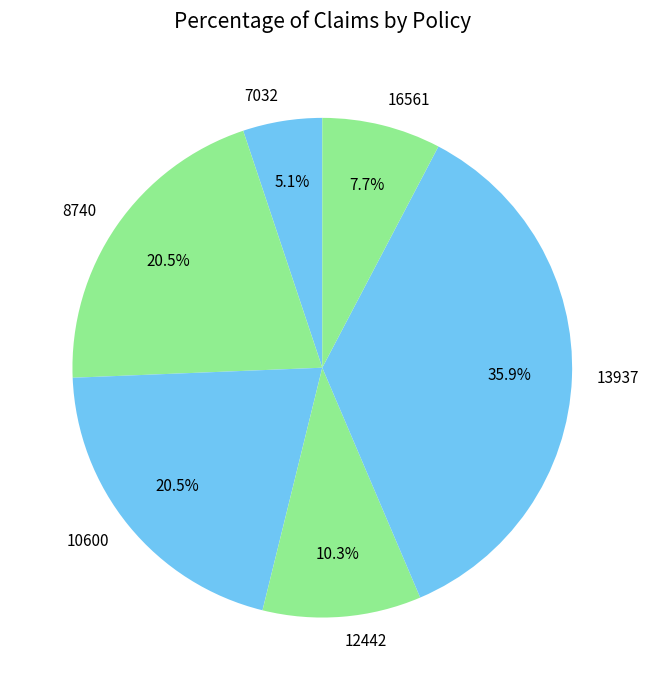

Between 10600 and 16561, which is larger?

10600